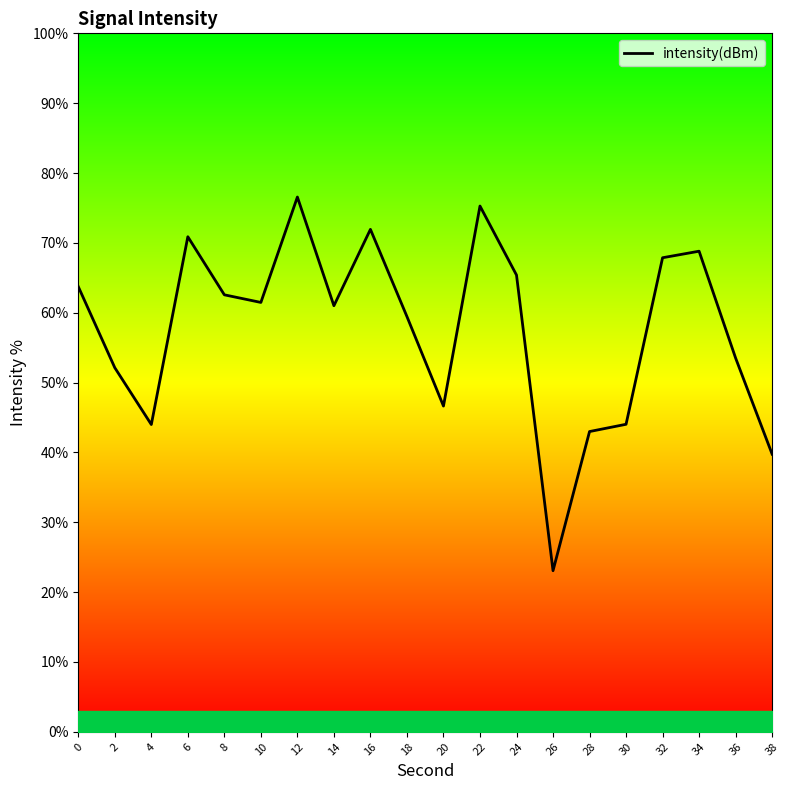

Reading left to right, what are all the values shown in this chart?

0=63.7	2=52.1	4=44.0	6=70.9	8=62.6	10=61.5	12=76.6	14=61.0	16=71.9	18=59.5	20=46.6	22=75.3	24=65.4	26=23.1	28=43.0	30=44.0	32=67.9	34=68.8	36=53.5	38=39.8